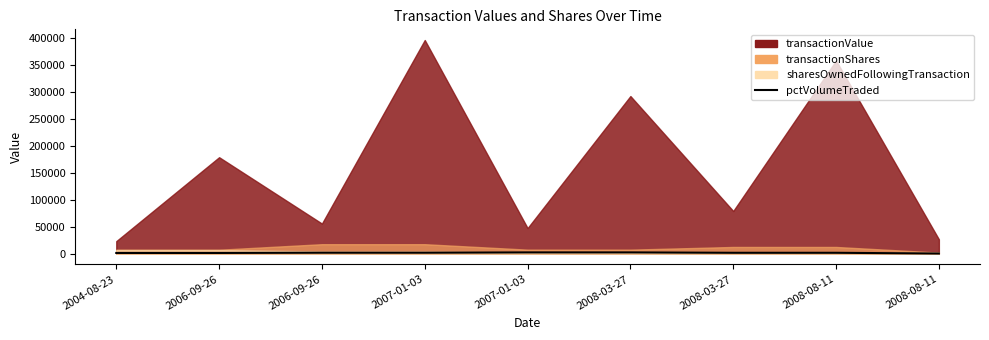

What is the approximate value at 2008-03-27, to the nearest 100?

2400